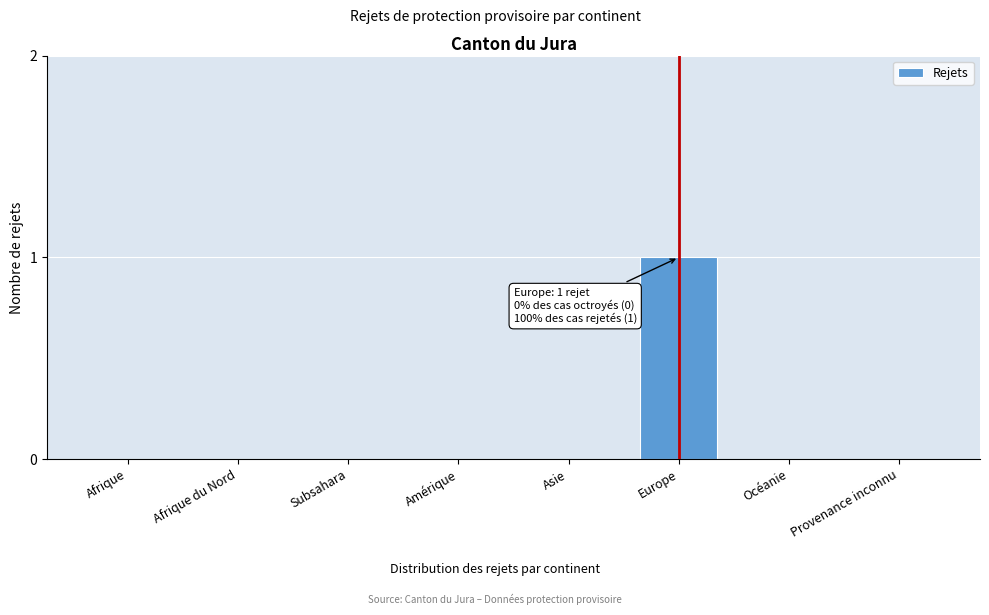

Reading left to right, what are all the values shown in this chart?

Afrique=0	Afrique du Nord=0	Subsahara=0	Amérique=0	Asie=0	Europe=1	Océanie=0	Provenance inconnu=0